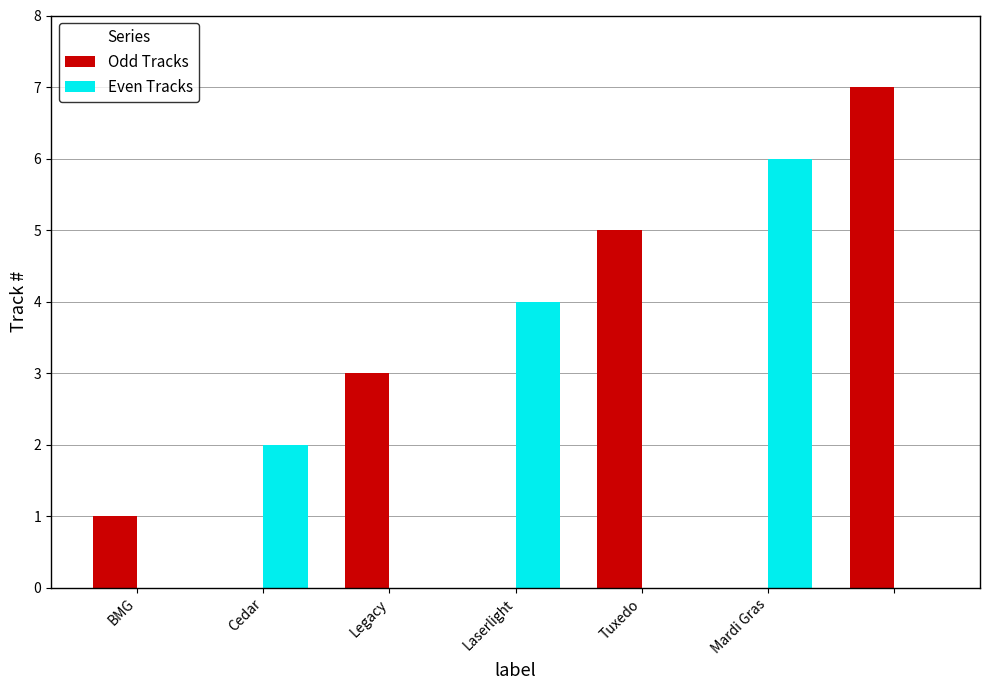

Are the bars grouped side by side (vs. stacked)?

Yes